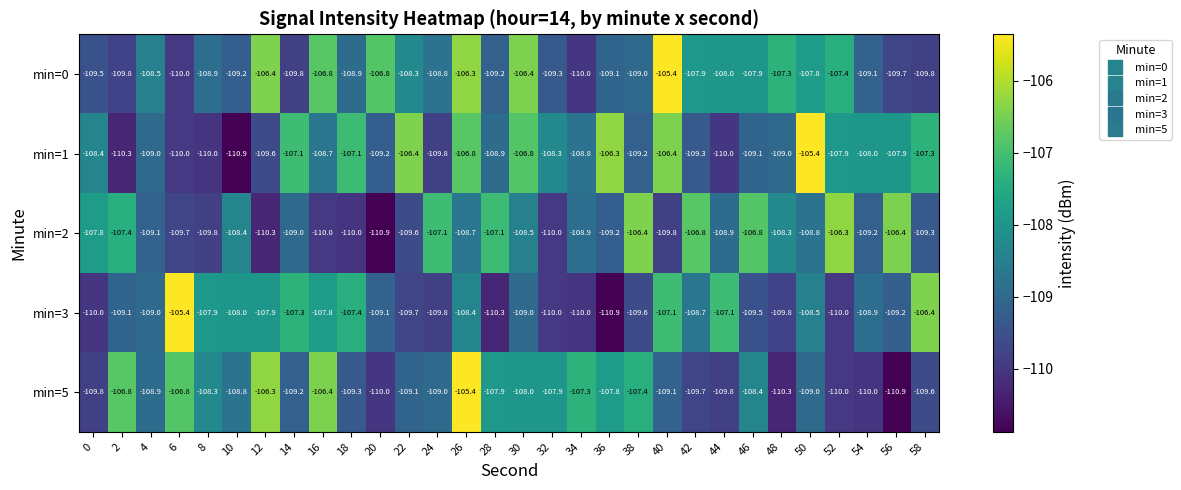

What is the total value across all series at 22?

-543.1